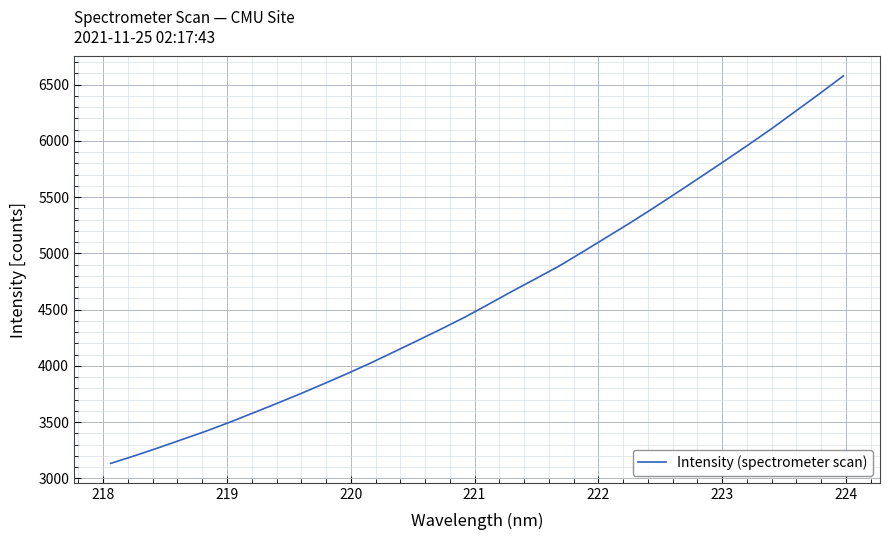

What is the greatest value displayed?

6578.1